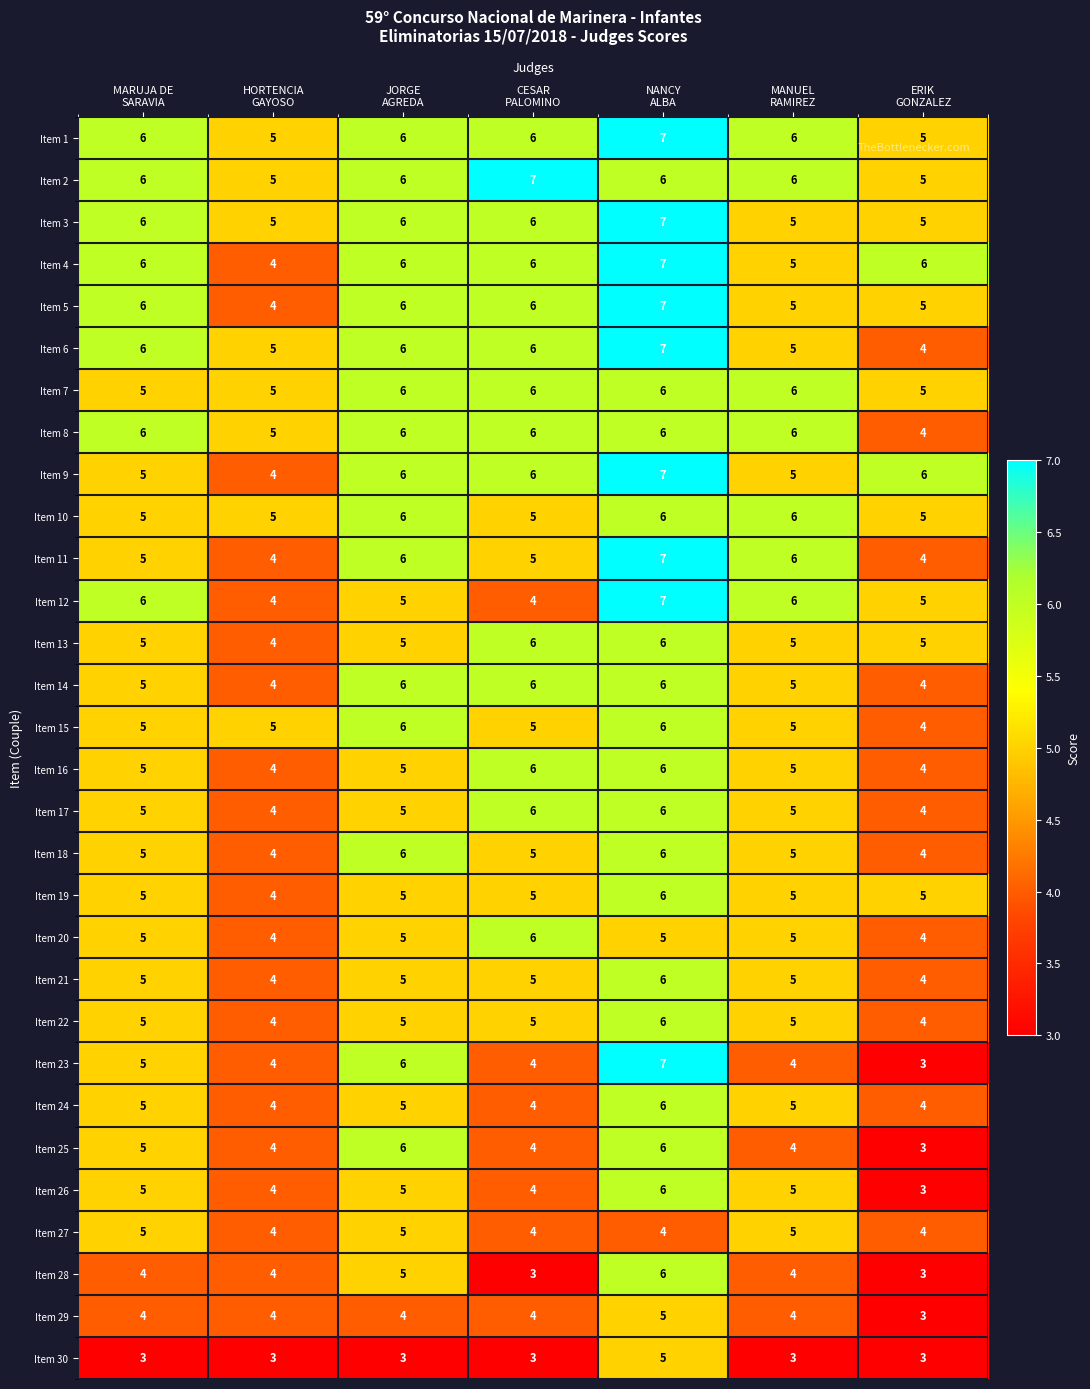

Which series has the widest spread of values?

Item 23